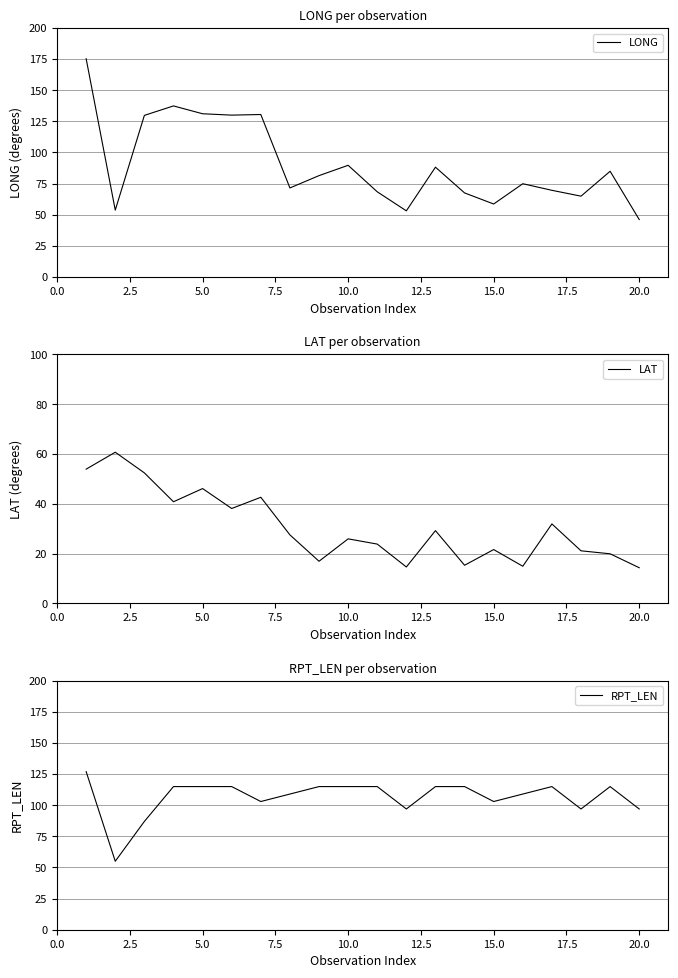

In RPT_LEN, how many points are lower than both neighbors (excluding endpoints)?

5